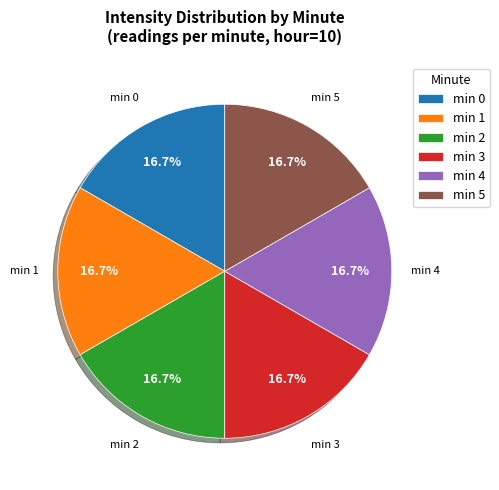

Do min 5 and min 0 together represent more than half of the pie?

No